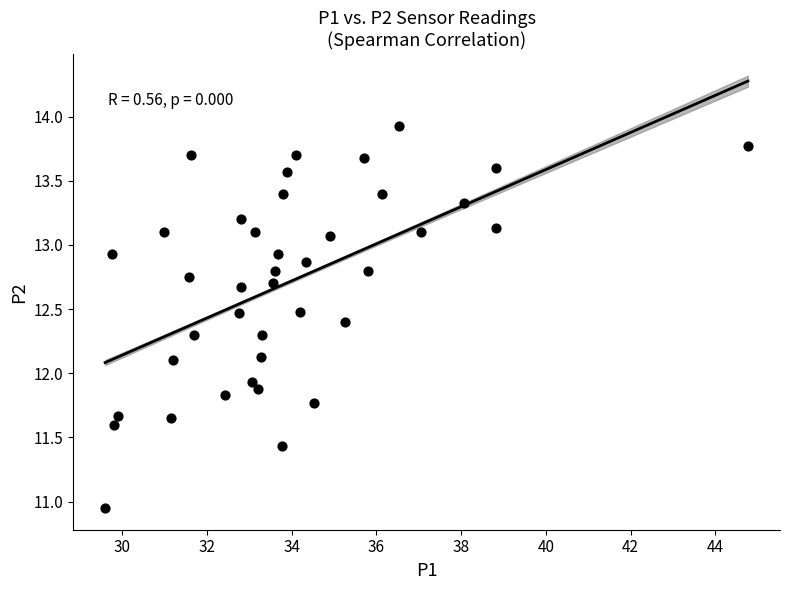

What is the range of Y values (max minus min)?

3.0